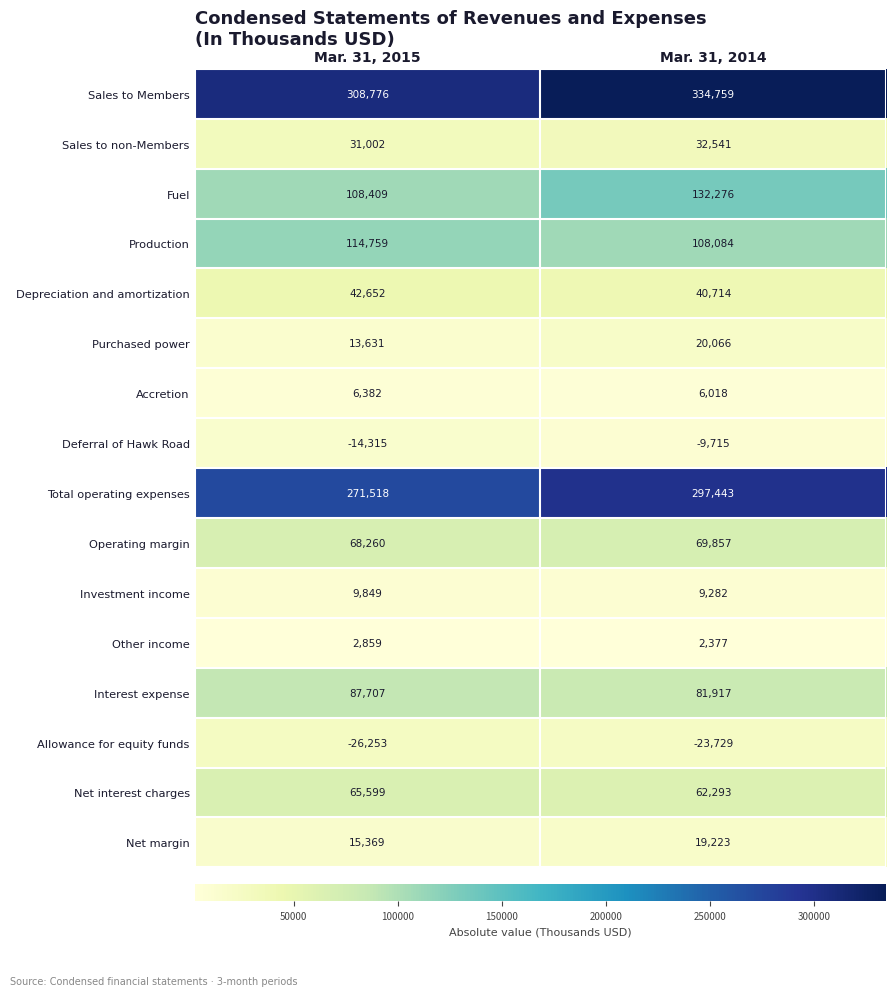

What is the spread (max minus min) of values at Mar. 31, 2014?

358488